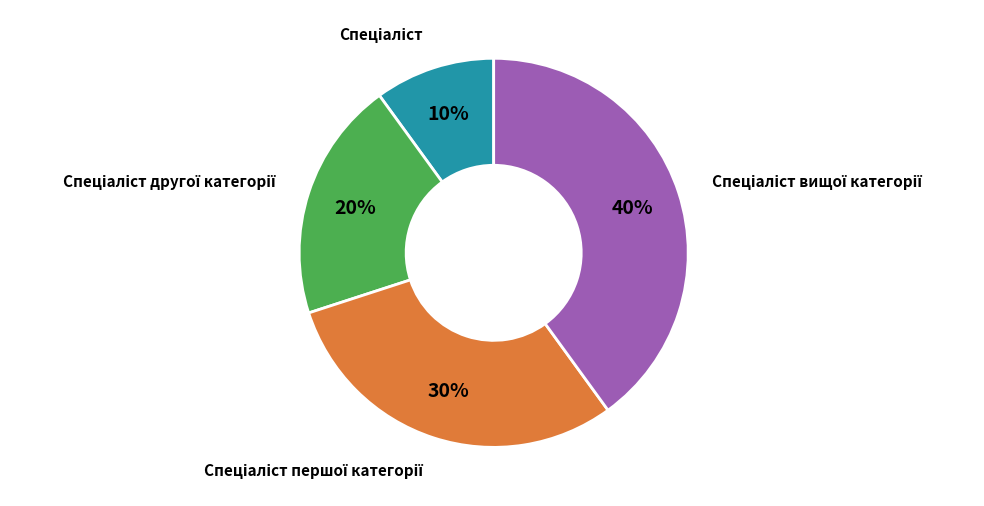

To the nearest percent, what is the average slice percentage?

25%